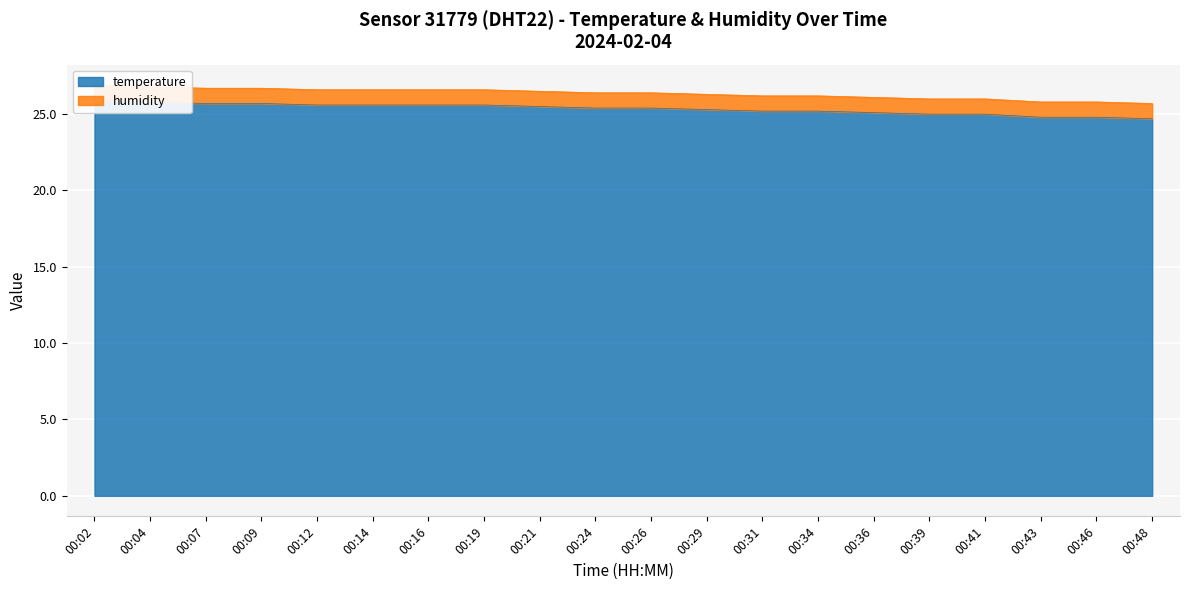

How many data points does each series have?

20